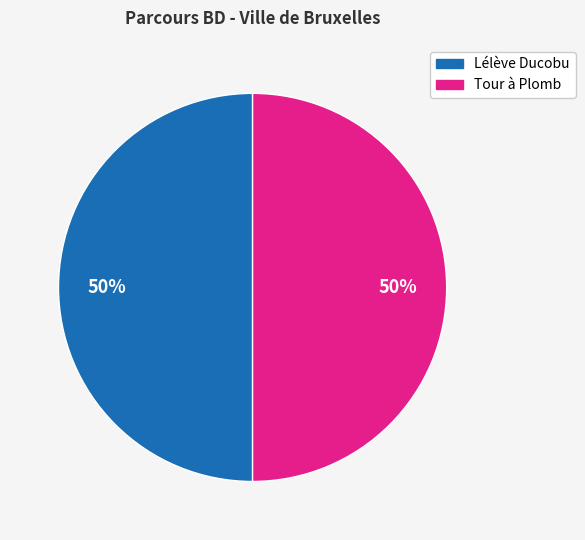

Combined, do Tour à Plomb and Lélève Ducobu account for over 50%?

Yes